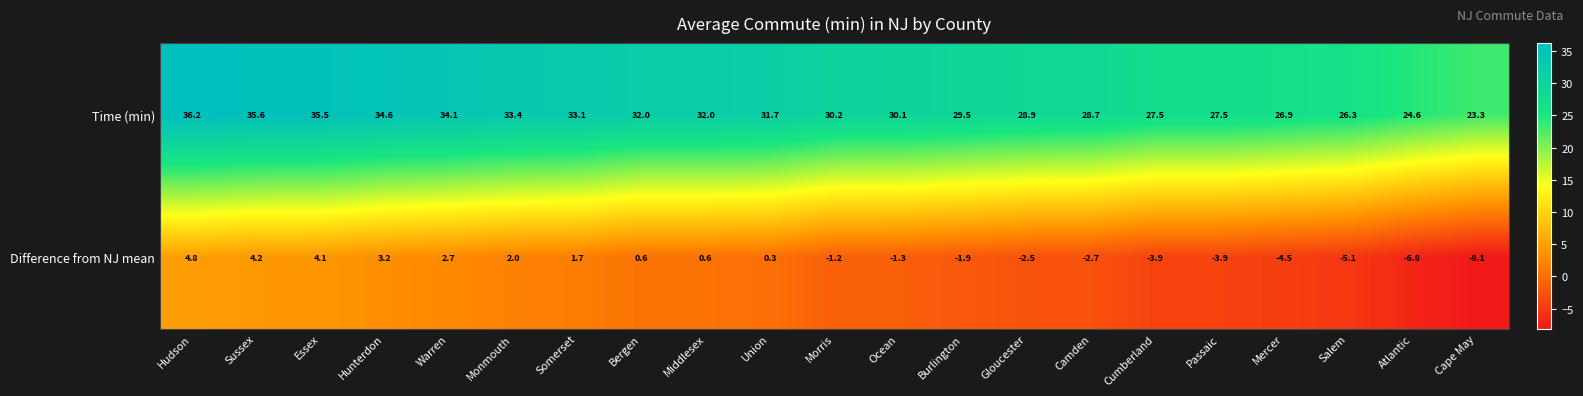

Rank the series by their average value, from highest to lowest.

Time (min), Difference from NJ mean